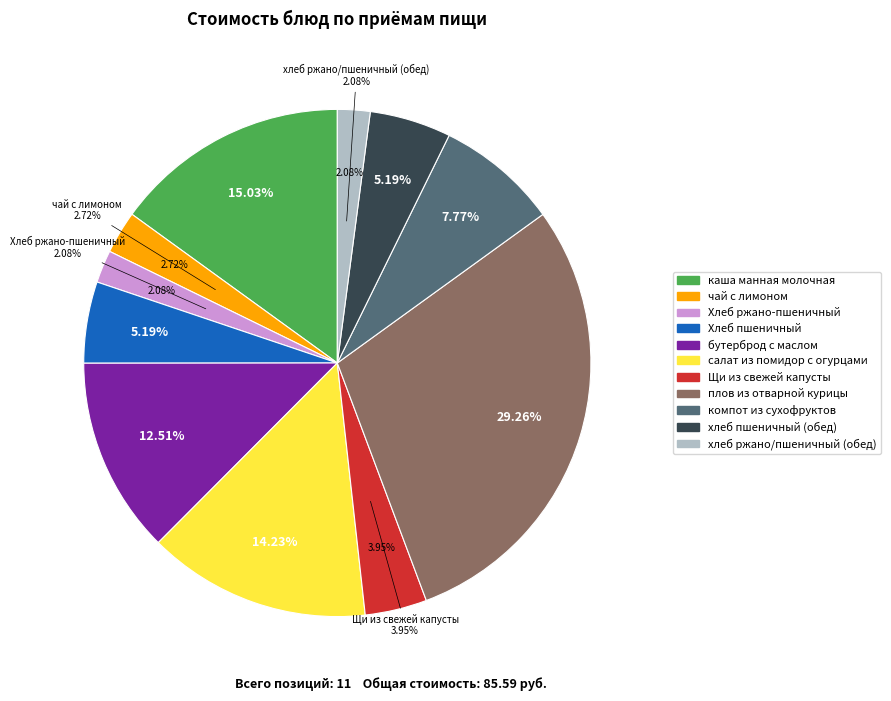

How many segments does this pie chart have?

11